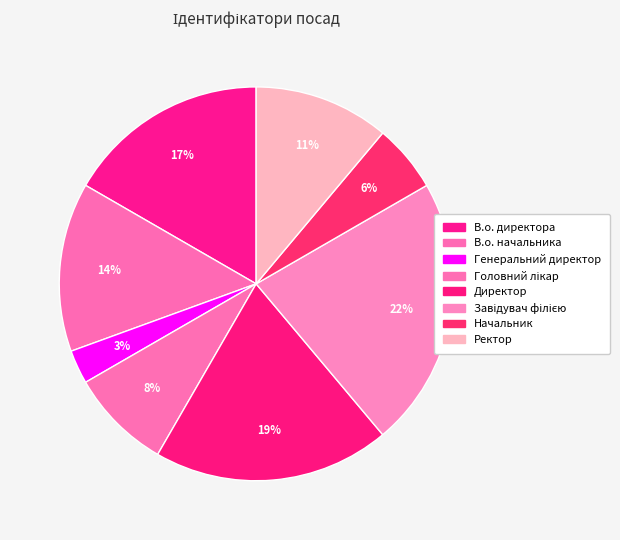

Count the number of slices in the pie.

8